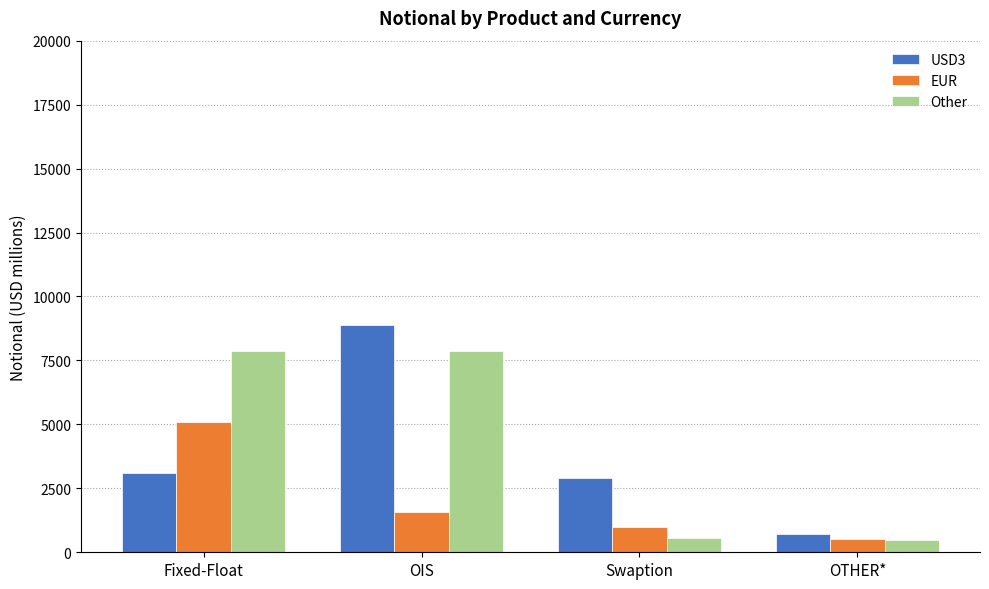

Which series changed the most between Fixed-Float and Swaption?

Other